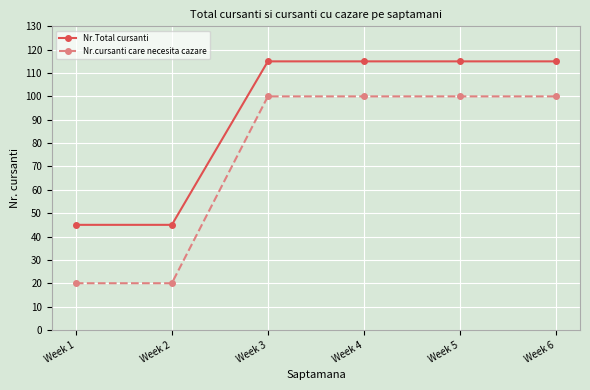

Is the value of Nr.cursanti care necesita cazare at Week 3 greater than the value of Nr.Total cursanti at Week 6?

No